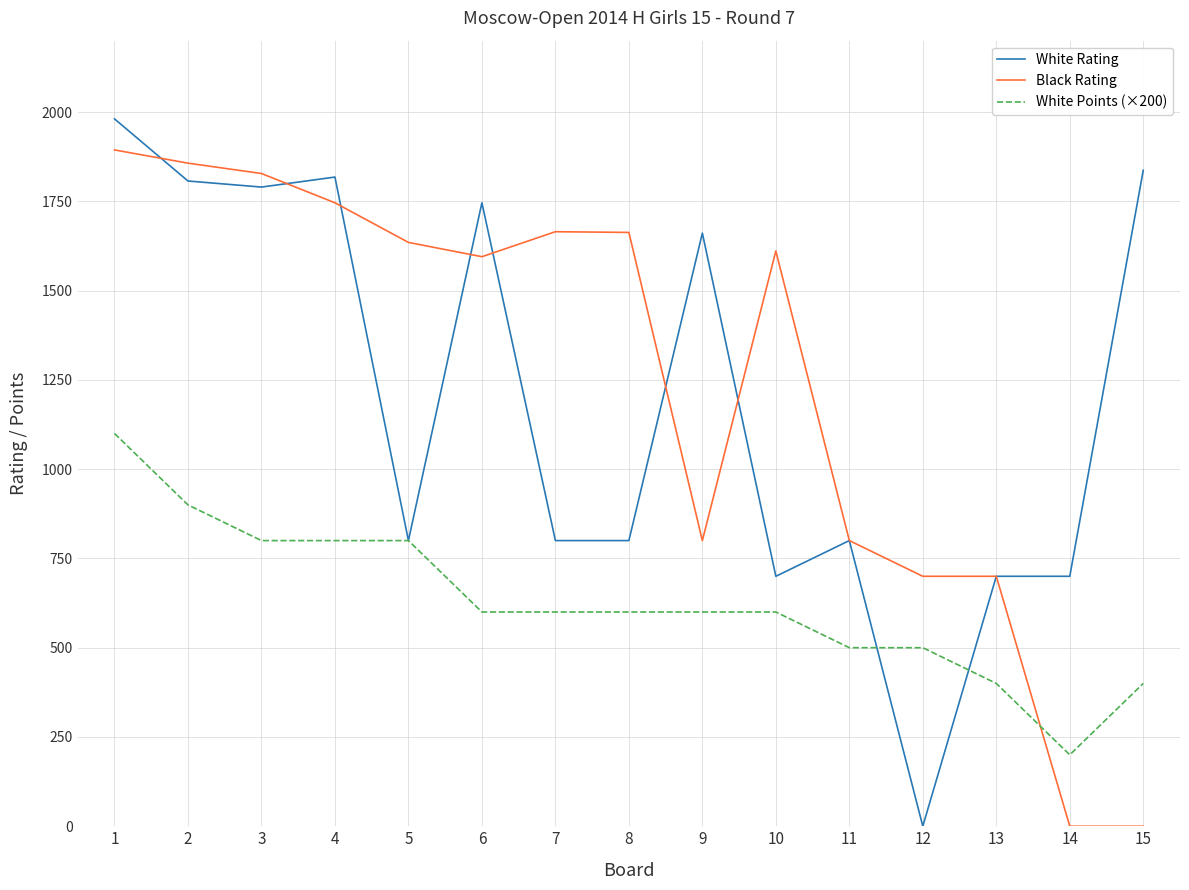

Is the value of Black Rating at 13 greater than the value of White Points (×200) at 8?

Yes